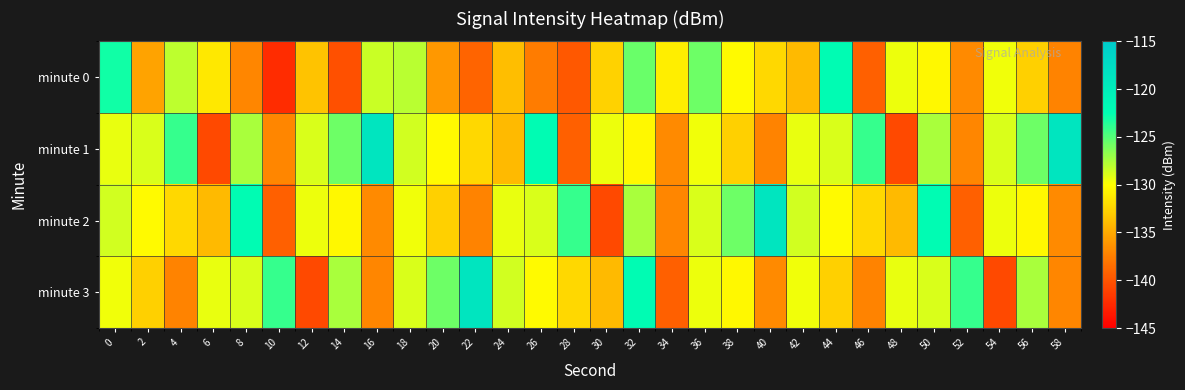

Reading left to right, what are all the values shown in this chart?

minute 0: 0=-123.0	2=-135.4	4=-128.1	6=-131.3	8=-137.0	10=-142.4	12=-133.4	14=-140.2	16=-128.4	18=-128.0	20=-136.0	22=-139.1	24=-133.8	26=-137.7	28=-139.7	30=-132.6	32=-125.6	34=-131.0	36=-125.7	38=-130.3	40=-132.3	42=-134.0	44=-122.2	46=-139.3	48=-129.4	50=-130.4	52=-136.9	54=-129.6	56=-132.7	58=-137.2
minute 1: 0=-129.3	2=-128.9	4=-124.1	6=-140.6	8=-127.5	10=-137.1	12=-128.9	14=-125.8	16=-118.8	18=-128.6	20=-130.3	22=-132.3	24=-134.0	26=-122.2	28=-139.3	30=-129.4	32=-130.4	34=-136.9	36=-129.6	38=-132.7	40=-137.2	42=-129.3	44=-128.9	46=-124.1	48=-140.6	50=-127.5	52=-137.1	54=-128.9	56=-125.8	58=-118.8
minute 2: 0=-128.6	2=-130.3	4=-132.3	6=-134.0	8=-122.2	10=-139.3	12=-129.4	14=-130.4	16=-136.9	18=-129.6	20=-132.7	22=-137.2	24=-129.3	26=-128.9	28=-124.1	30=-140.6	32=-127.5	34=-137.1	36=-128.9	38=-125.8	40=-118.8	42=-128.6	44=-130.3	46=-132.3	48=-134.0	50=-122.2	52=-139.3	54=-129.4	56=-130.4	58=-136.9
minute 3: 0=-129.6	2=-132.7	4=-137.2	6=-129.3	8=-128.9	10=-124.1	12=-140.6	14=-127.5	16=-137.1	18=-128.9	20=-125.8	22=-118.8	24=-128.6	26=-130.3	28=-132.3	30=-134.0	32=-122.2	34=-139.3	36=-129.4	38=-130.4	40=-136.9	42=-129.6	44=-132.7	46=-137.2	48=-129.3	50=-128.9	52=-124.1	54=-140.6	56=-127.5	58=-137.1